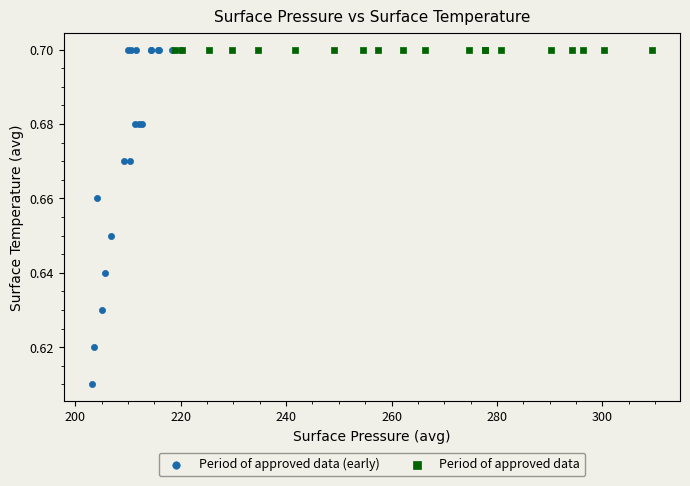

Which series reaches the minimum Y coordinate?

Period of approved data (early)